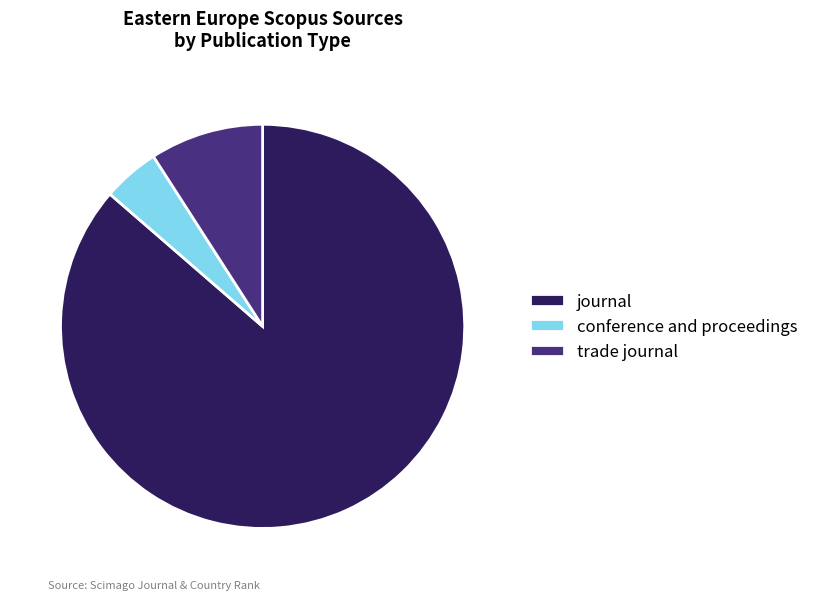

Is it true that trade journal is 16% of the pie?

False